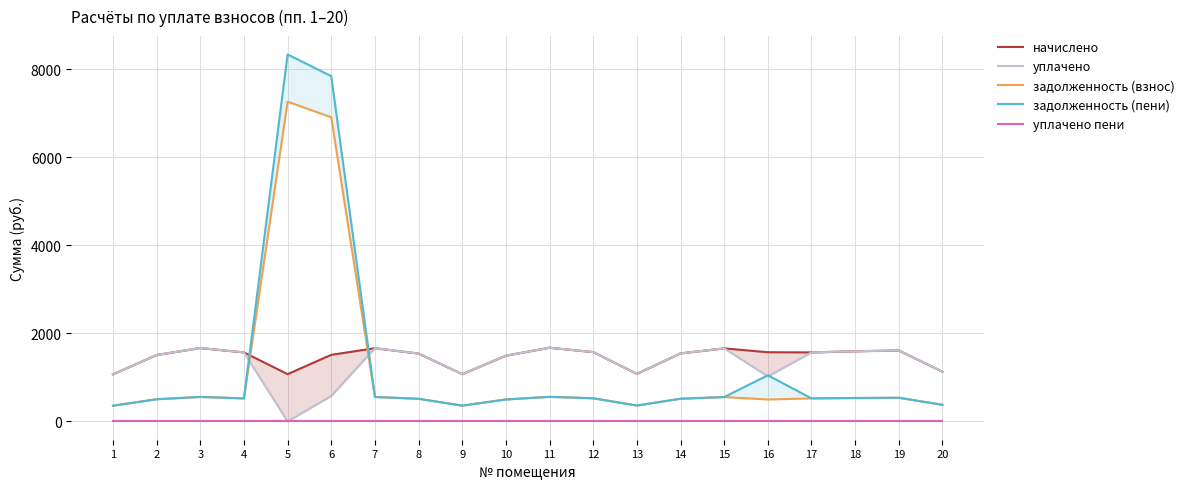

Count the number of categories in the chart.

20